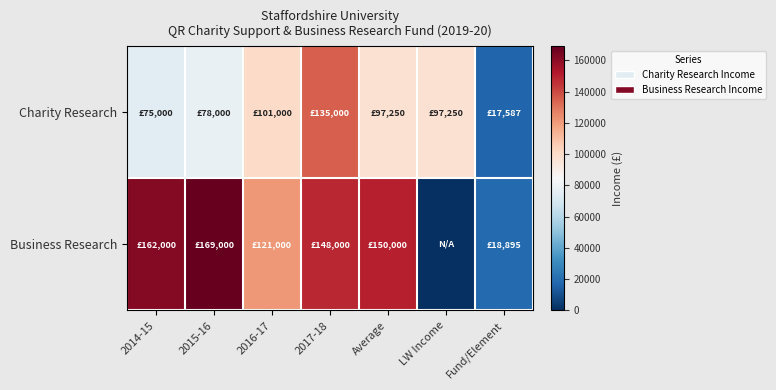

Which label corresponds to the largest value in the chart?

2015-16